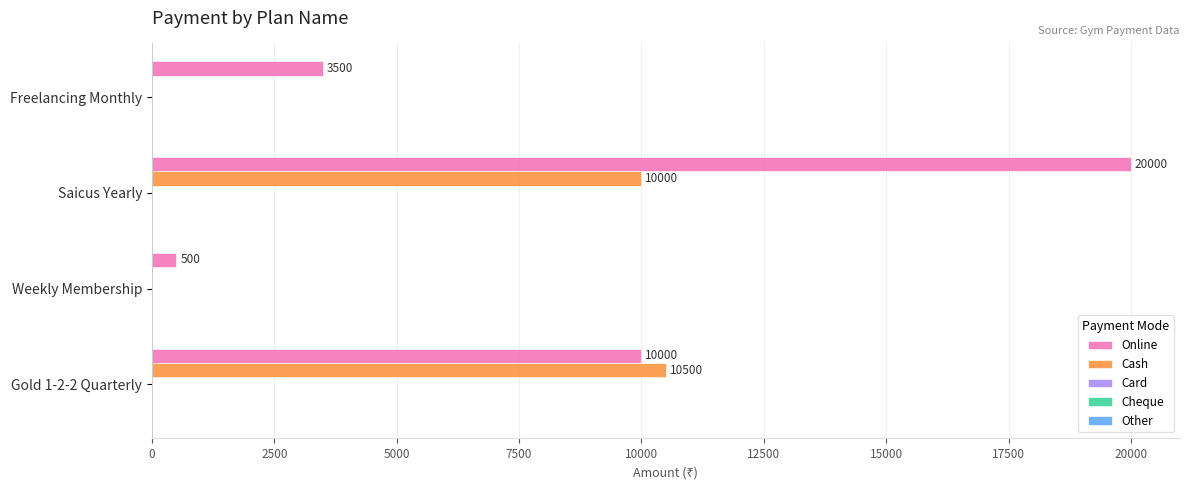

Count the number of data series in this chart.

2